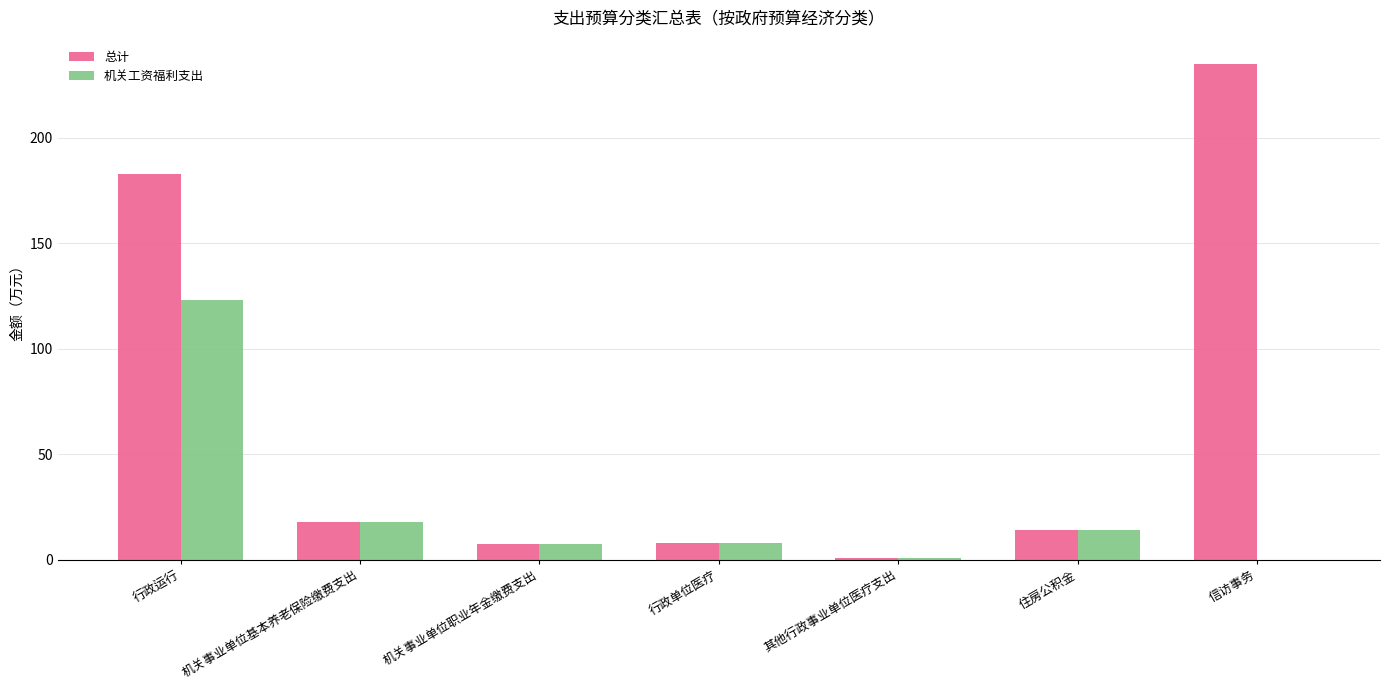

Which series has the largest total across all categories?

总计